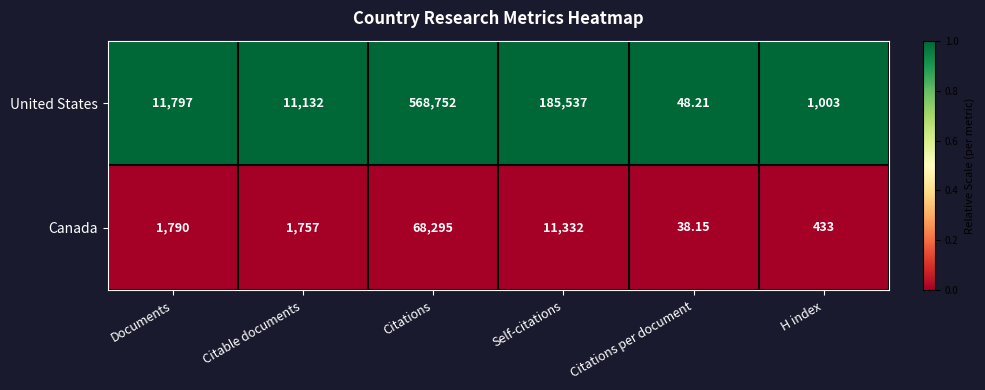

What is the total value across all series at Documents?

13587.0